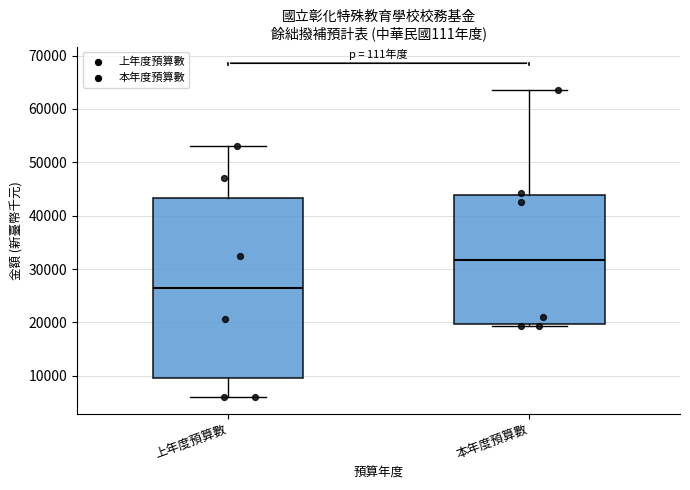

Which box has the lowest median line?

上年度預算數